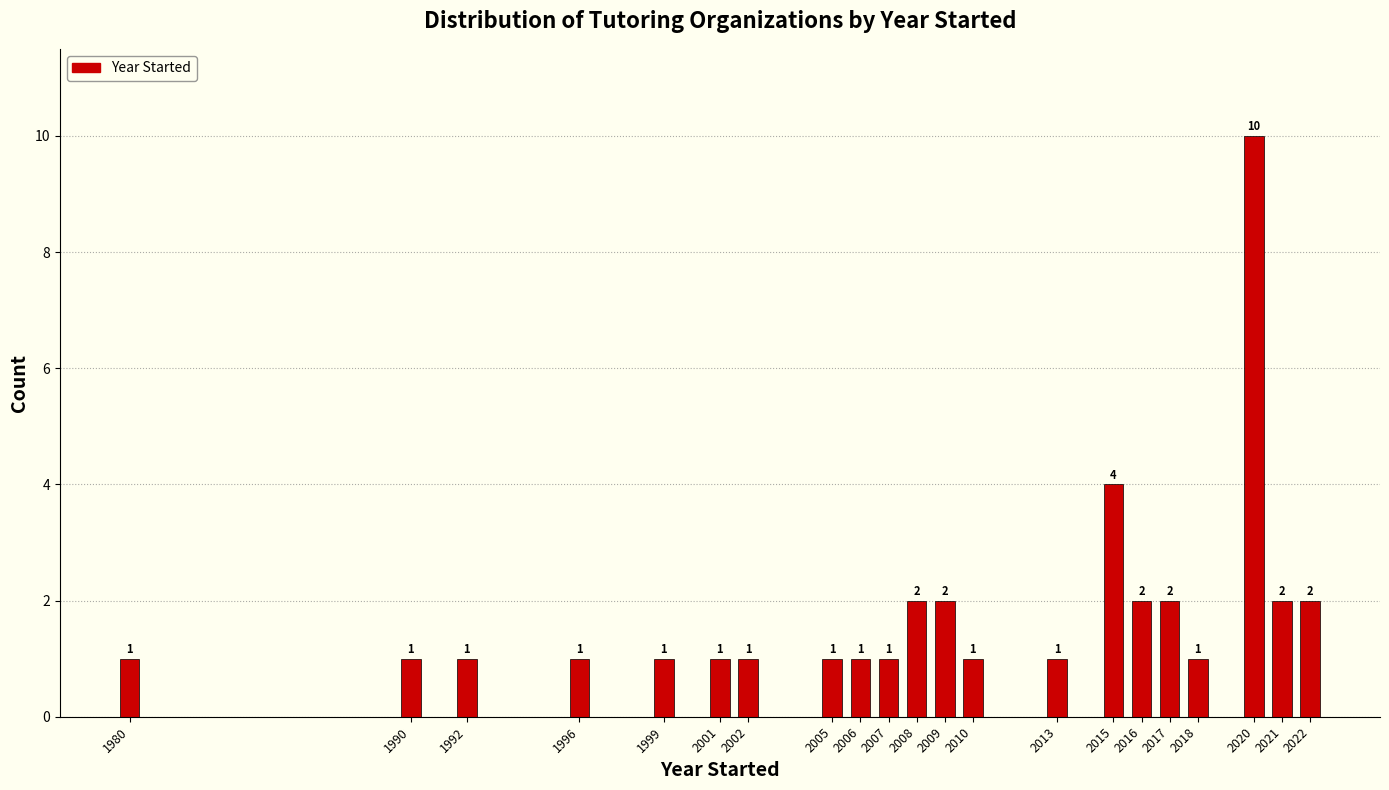

Reading left to right, list all the values displayed in this chart.

1980=1	1990=1	1992=1	1996=1	1999=1	2001=1	2002=1	2005=1	2006=1	2007=1	2008=2	2009=2	2010=1	2013=1	2015=4	2016=2	2017=2	2018=1	2020=10	2021=2	2022=2